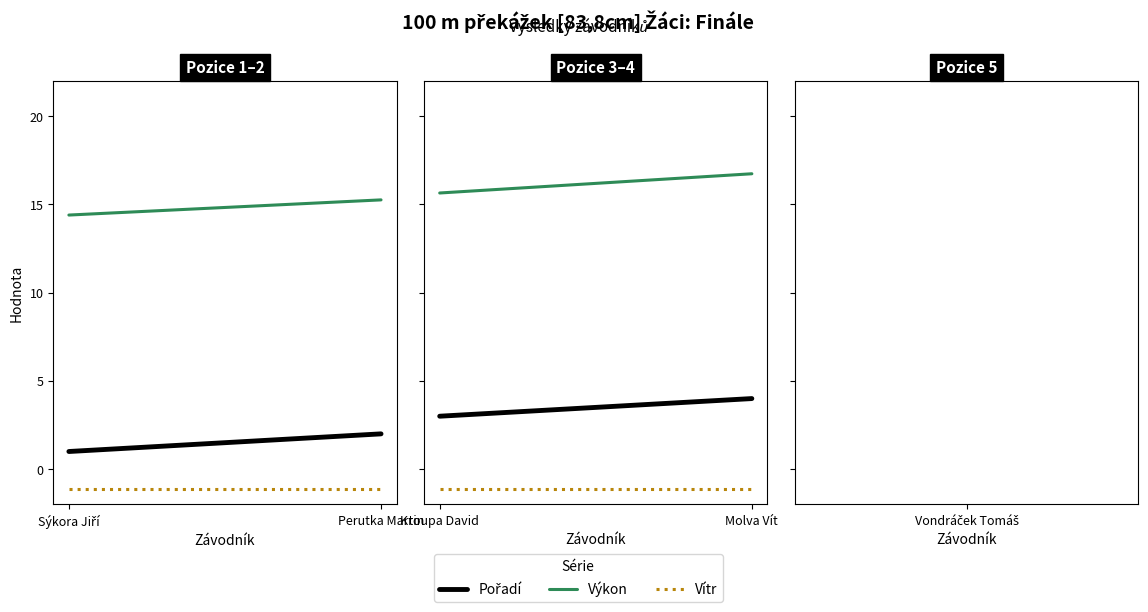

Is it true that Výkon equals 27.6 at Molva Vít?

False